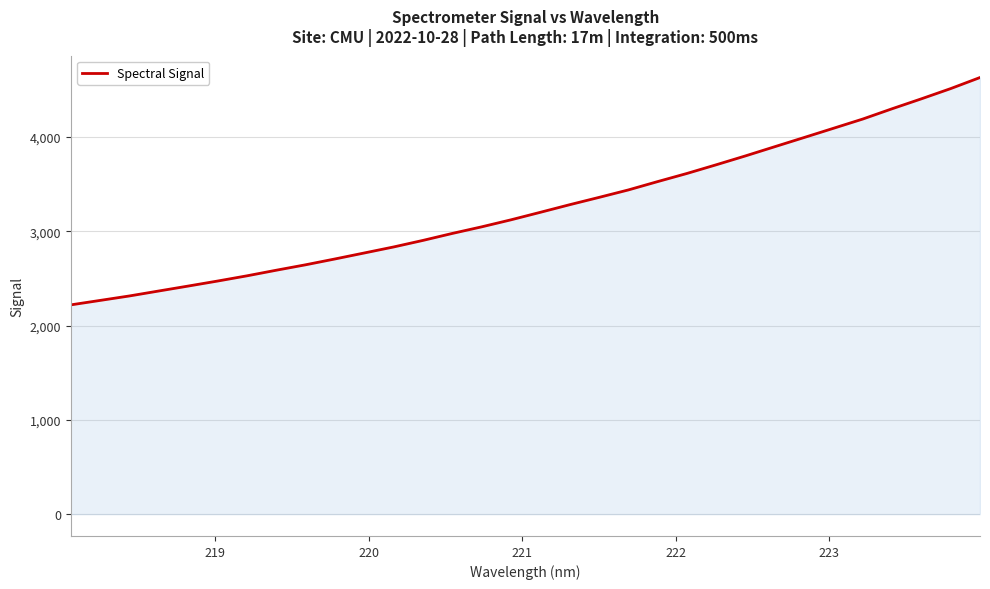

What is the maximum value shown in the chart?

4630.4